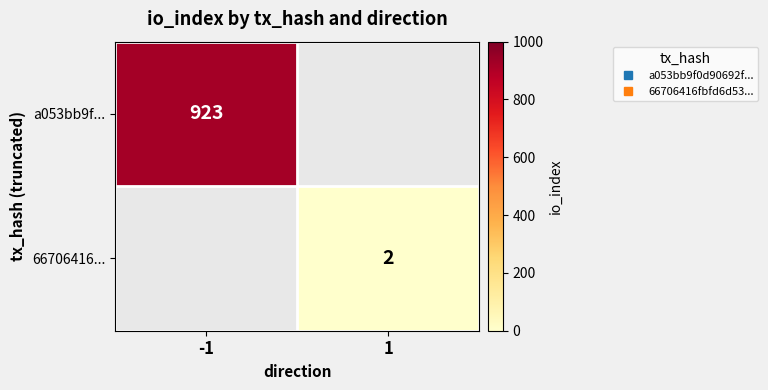

Which series has the largest range (max minus min)?

a053bb9f...